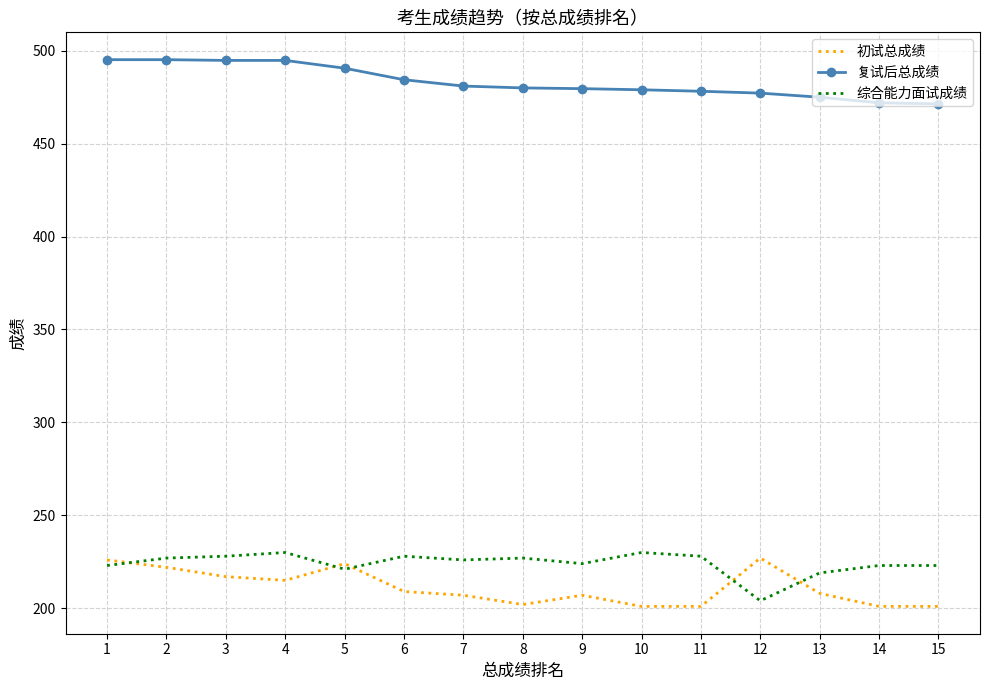

How many values in the 综合能力面试成绩 series are below 226?

7